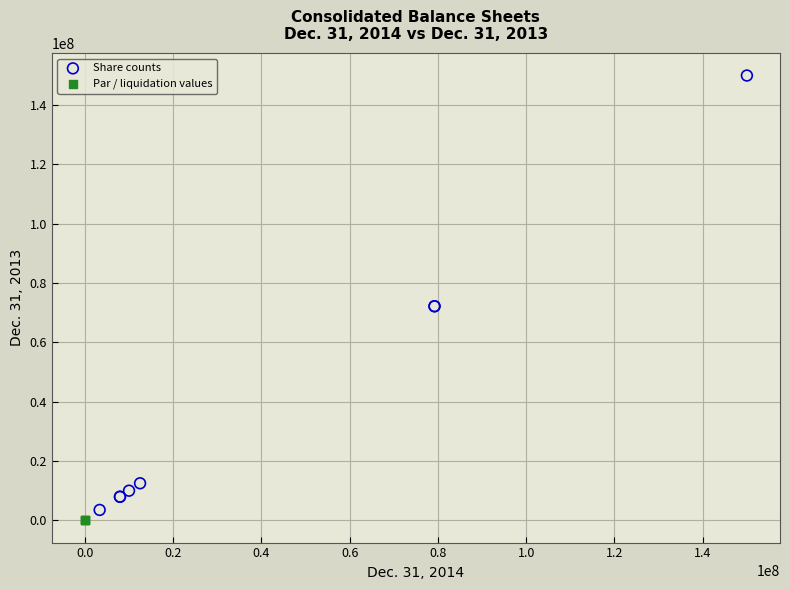

Which series contains the lowest Y value?

Par / liquidation values